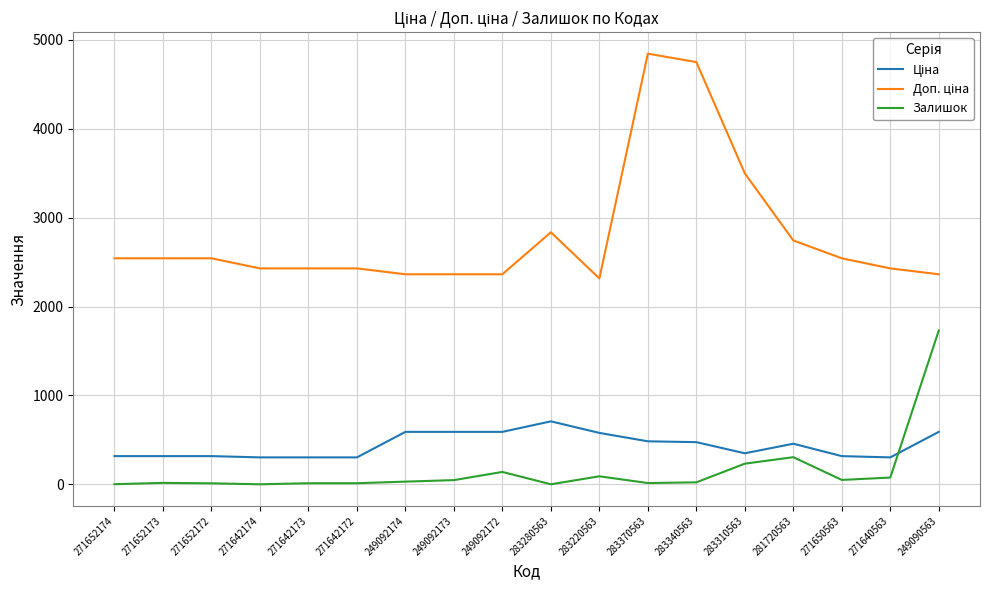

How many series are shown in this chart?

3